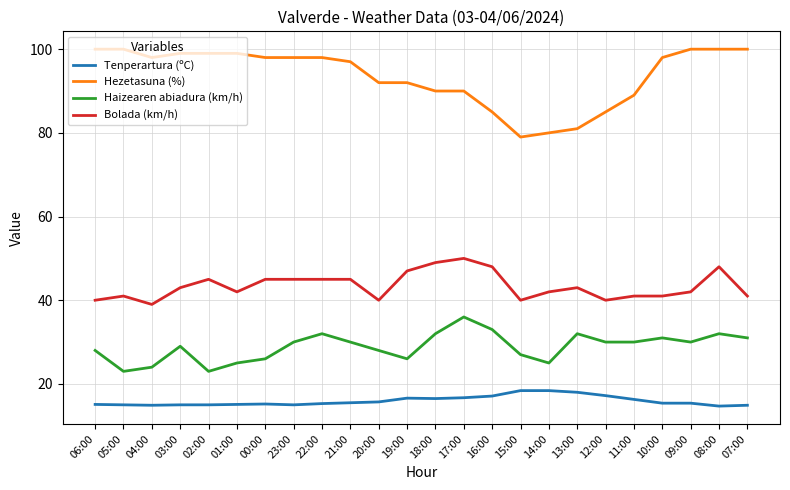

Rank the series by their average value, from highest to lowest.

Hezetasuna (%), Bolada (km/h), Haizearen abiadura (km/h), Tenperartura (ºC)